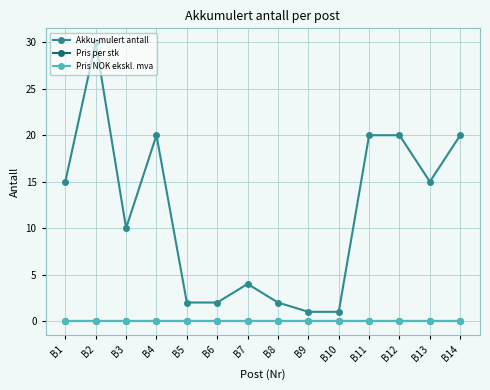

Reading left to right, list all the values displayed in this chart.

Akku-mulert antall: 15	30	10	20	2	2	4	2	1	1	20	20	15	20
Pris per stk: 0	0	0	0	0	0	0	0	0	0	0	0	0	0
Pris NOK ekskl. mva: 0	0	0	0	0	0	0	0	0	0	0	0	0	0